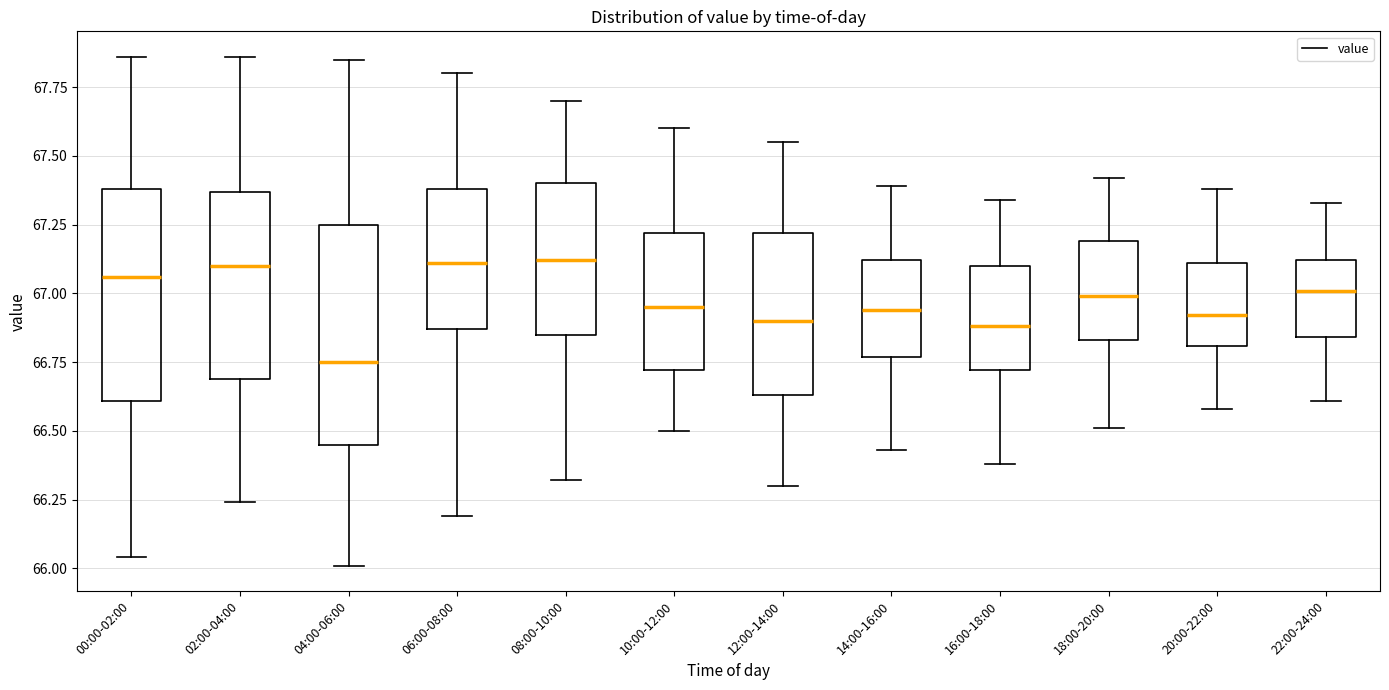

Reading left to right, read every box against the y-axis: the position of its median line, the range the box covers, and the ends of its whiskers. The values are not printed on the chart, so give them approximately, as read against the axis.

00:00-02:00: median 67.05, box 66.60 to 67.40, whiskers 66.05 to 67.85
02:00-04:00: median 67.10, box 66.70 to 67.35, whiskers 66.25 to 67.85
04:00-06:00: median 66.75, box 66.45 to 67.25, whiskers 66.00 to 67.85
06:00-08:00: median 67.10, box 66.85 to 67.40, whiskers 66.20 to 67.80
08:00-10:00: median 67.10, box 66.85 to 67.40, whiskers 66.30 to 67.70
10:00-12:00: median 66.95, box 66.70 to 67.20, whiskers 66.50 to 67.60
12:00-14:00: median 66.90, box 66.65 to 67.20, whiskers 66.30 to 67.55
14:00-16:00: median 66.95, box 66.75 to 67.10, whiskers 66.45 to 67.40
16:00-18:00: median 66.90, box 66.70 to 67.10, whiskers 66.40 to 67.35
18:00-20:00: median 67.00, box 66.85 to 67.20, whiskers 66.50 to 67.40
20:00-22:00: median 66.90, box 66.80 to 67.10, whiskers 66.60 to 67.40
22:00-24:00: median 67.00, box 66.85 to 67.10, whiskers 66.60 to 67.35